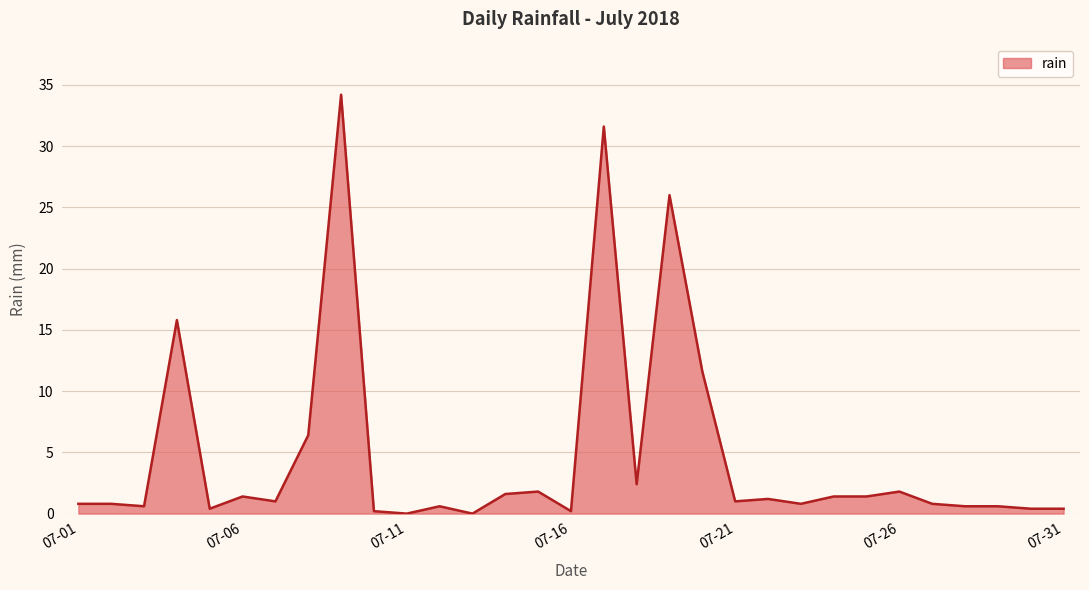

What is the difference between the maximum and minimum values?

34.2